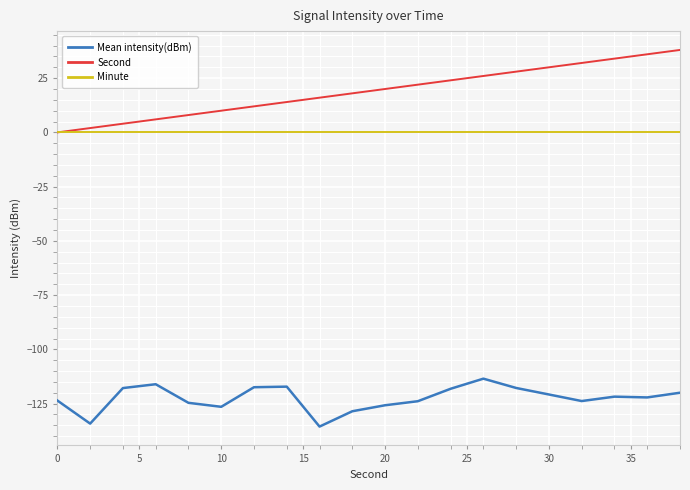

True or false: Mean intensity(dBm) and Second intersect in this chart.

False